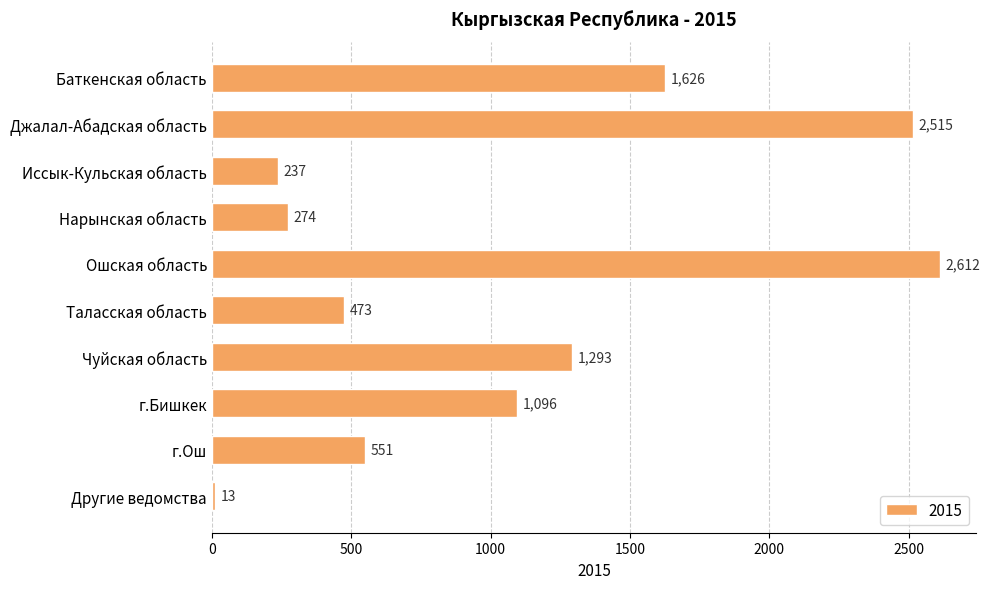

What is the change in value from Джалал-Абадская область to Ошская область?

+97